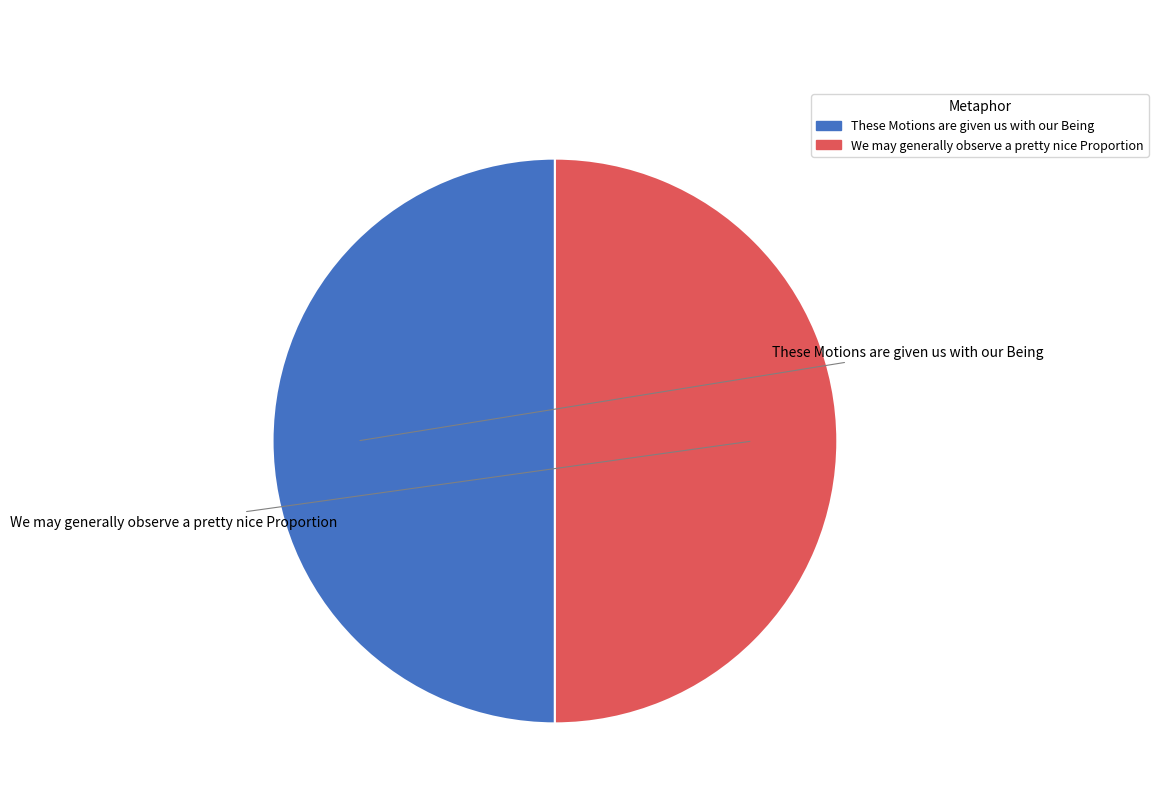

Do We may generally observe a pretty nice Proportion and These Motions are given us with our Being together represent more than half of the pie?

Yes